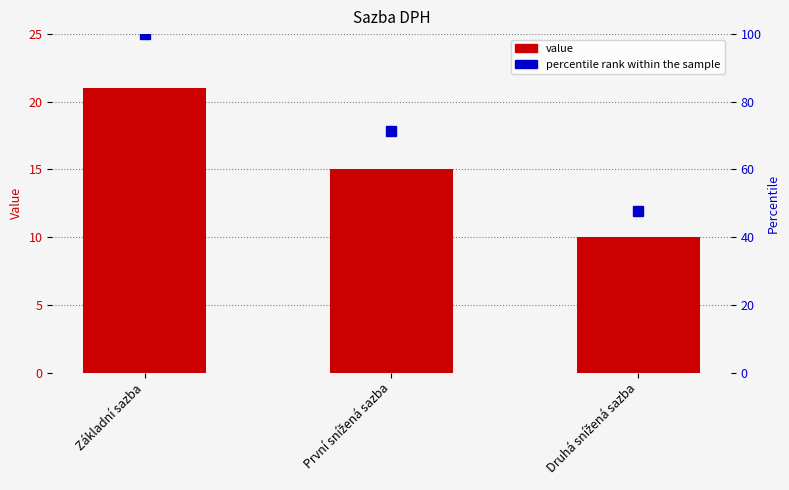

Rank the series by their maximum value, from highest to lowest.

percentile rank within the sample, col_1